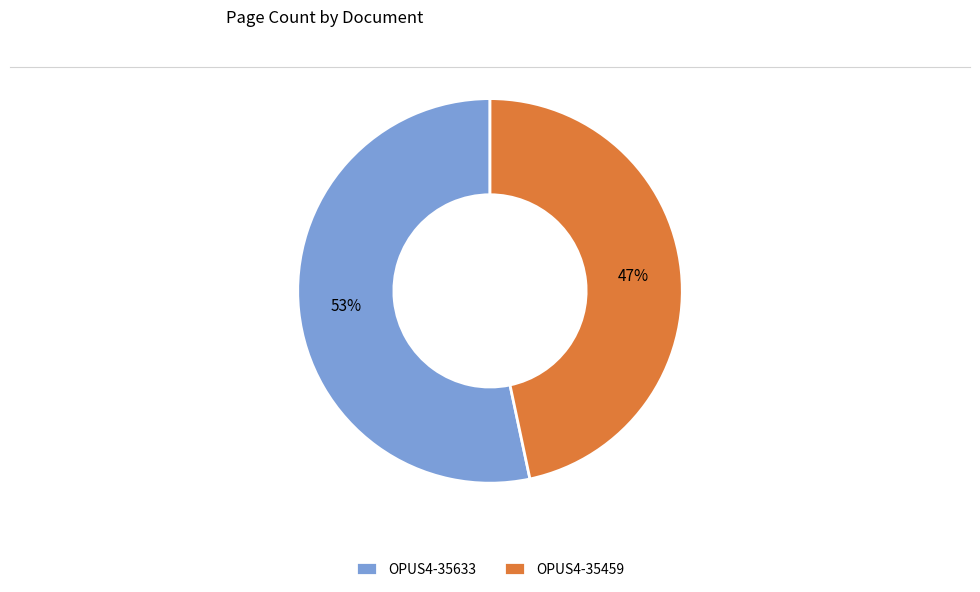

Count the number of slices in the pie.

2